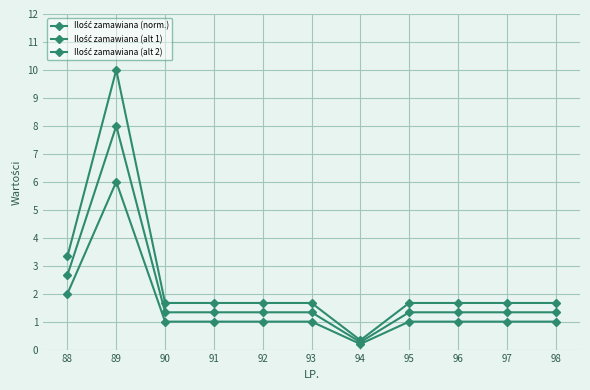

How many lines are shown in the chart?

3